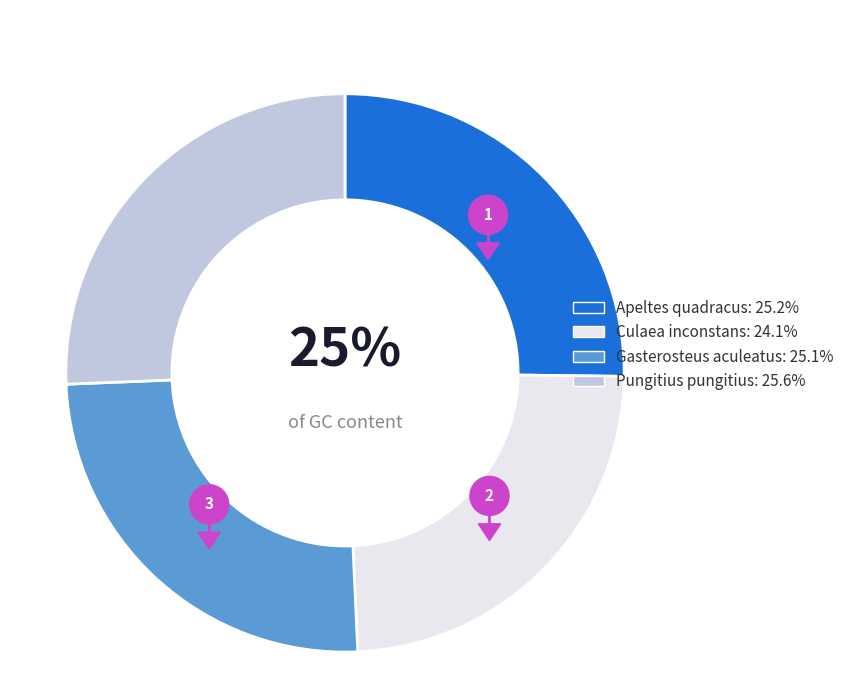

What portion of the pie excludes Culaea inconstans?

75.9%